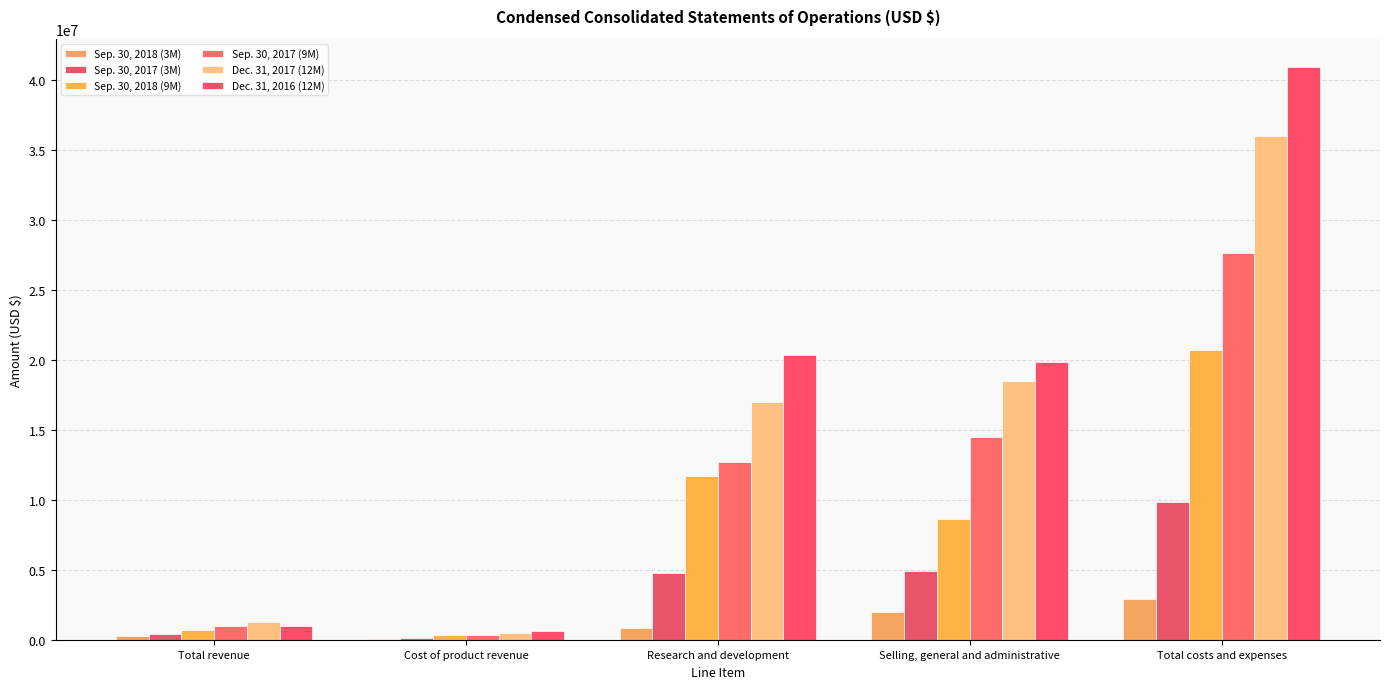

At which label does Sep. 30, 2018 (9M) reach its peak?

Total costs and expenses